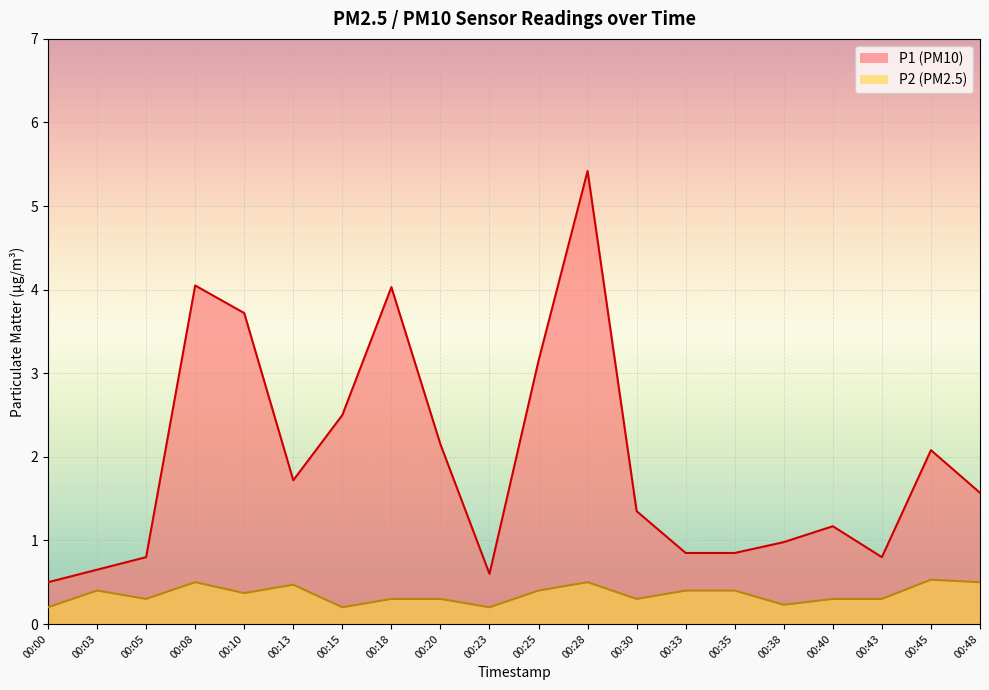

Rank the categories by P2 value from lowest to highest.

00:00, 00:15, 00:23, 00:38, 00:05, 00:18, 00:20, 00:30, 00:40, 00:43, 00:10, 00:03, 00:25, 00:33, 00:35, 00:13, 00:08, 00:28, 00:48, 00:45